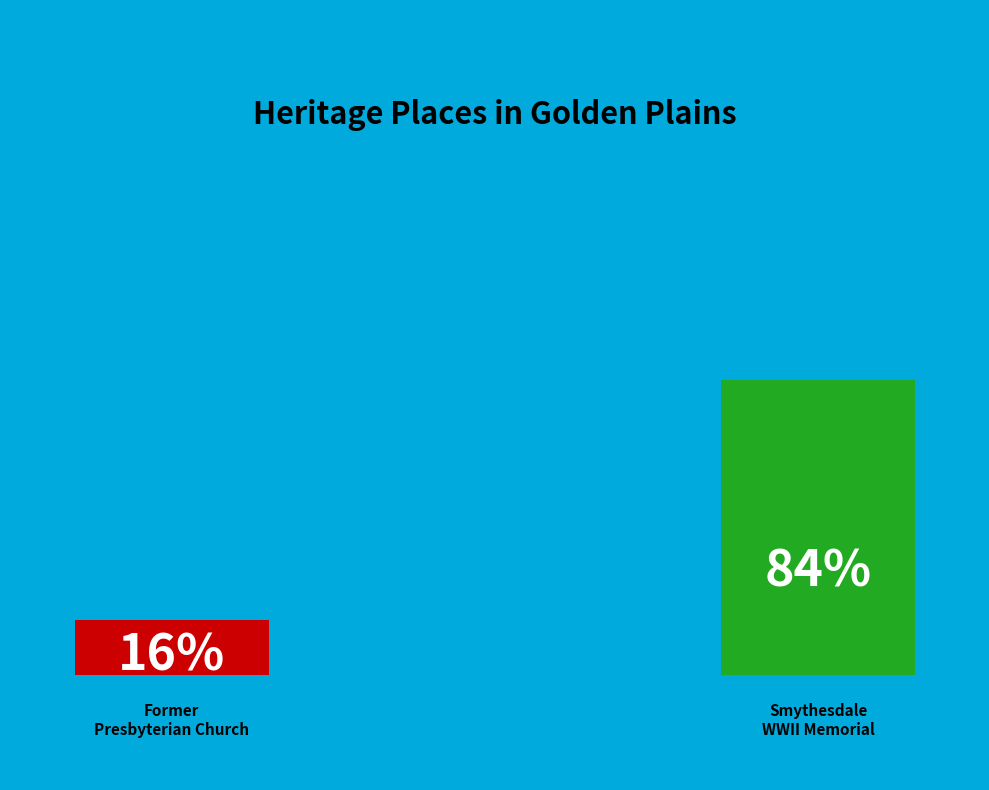

The Former Presbyterian Church slice represents 16% of the pie. True or false?

True